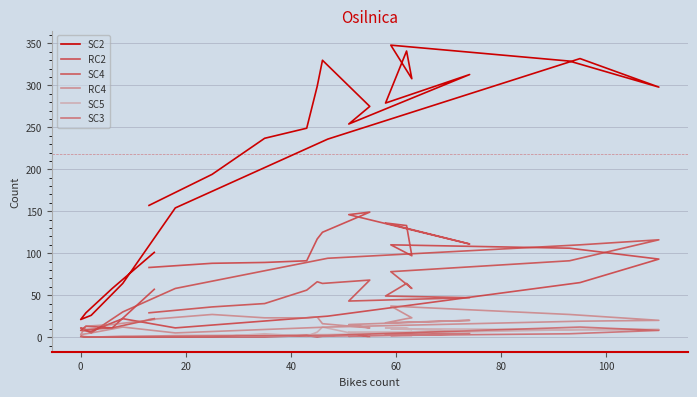

Is this an area chart (filled region under the line)?

No